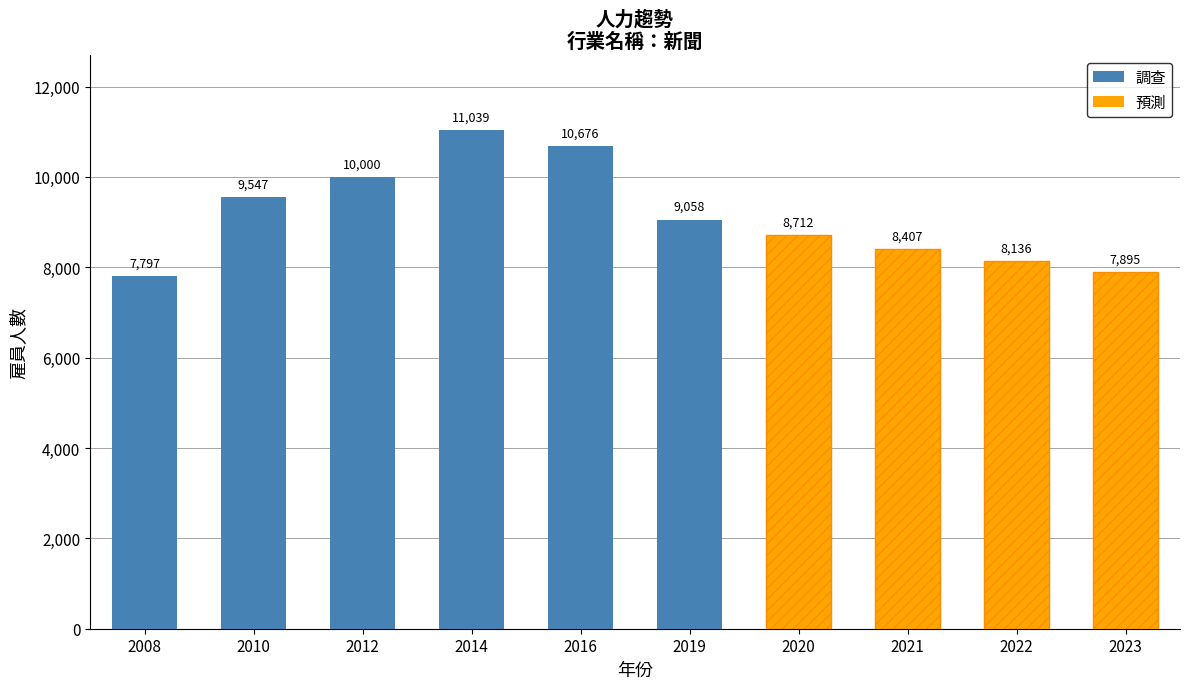

Is it true that 預測 equals 4614 at 2012?

False